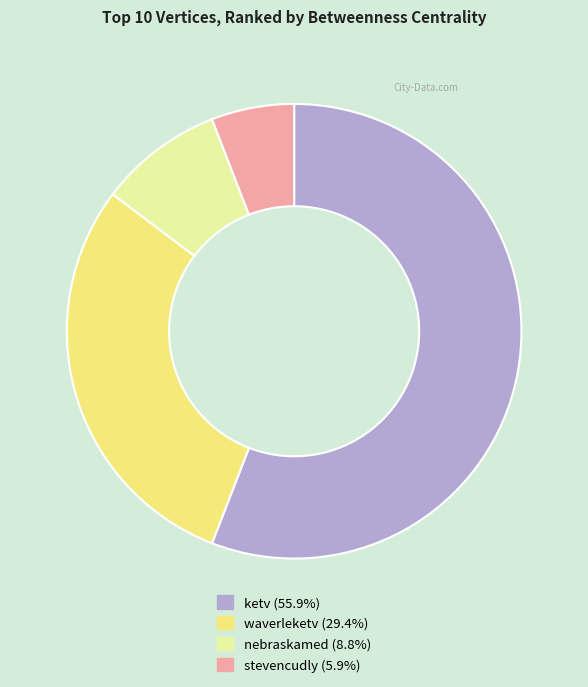

Which slice is the largest?

ketv